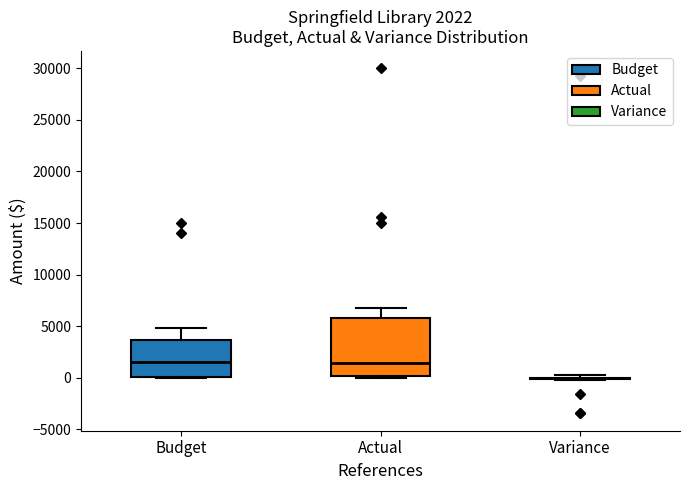

Which box is the tallest, from its lower edge to its upper edge?

Actual